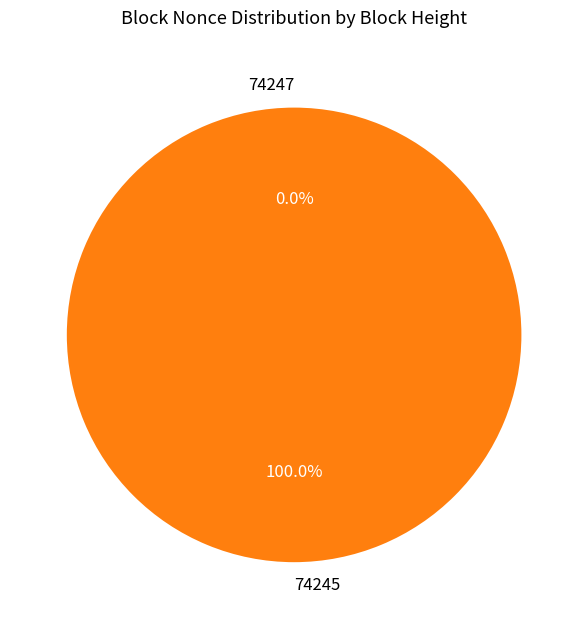

To the nearest percent, what is the average slice percentage?

50%